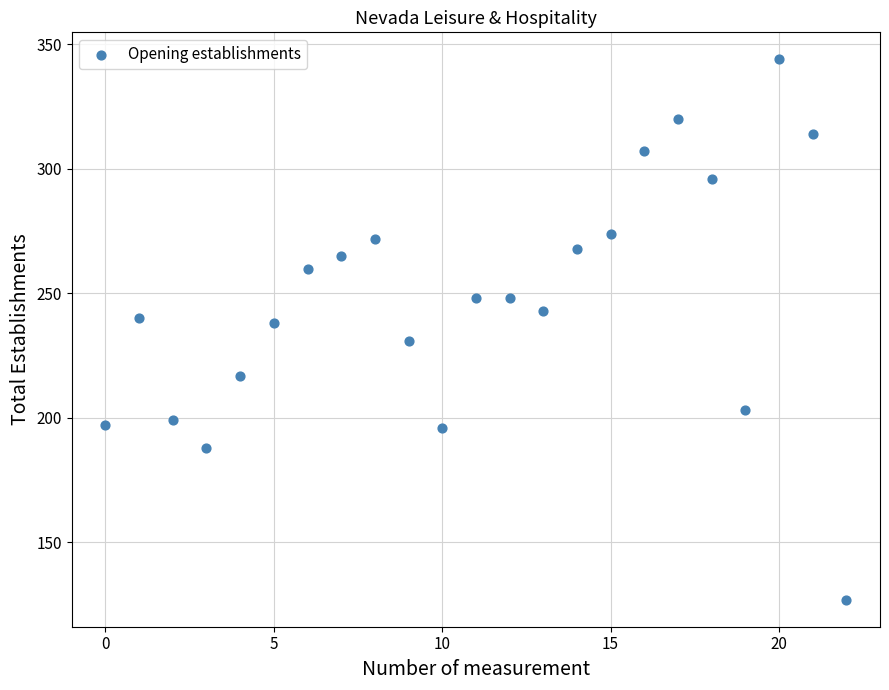

What is the range of Y values (max minus min)?

217